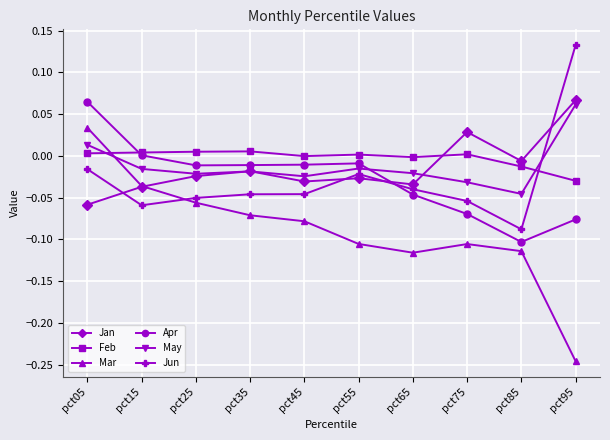

In Jun, how many points are higher than both neighbors (excluding endpoints)?

1